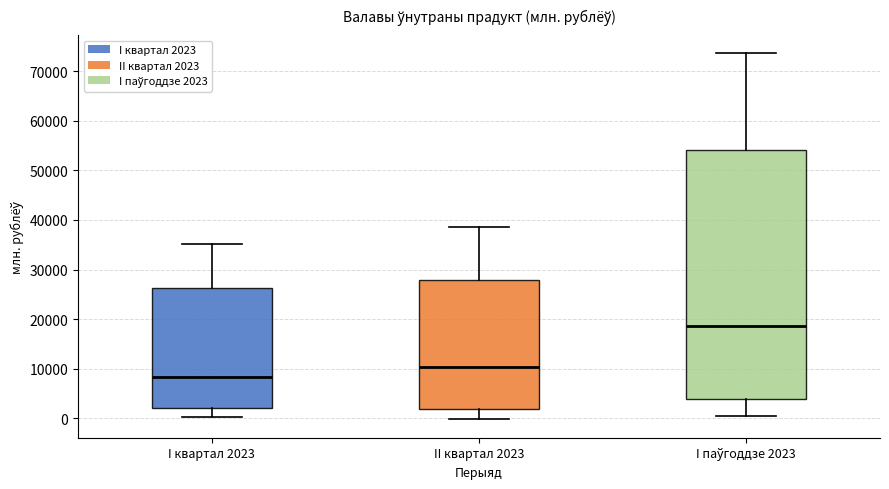

Which box's median line is the highest?

I паўгоддзе 2023